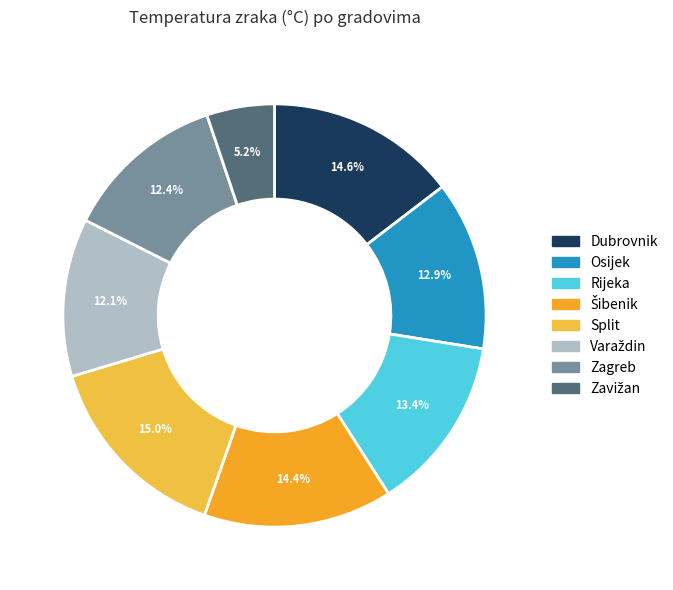

Is the sum of Osijek and Zagreb greater than half?

No